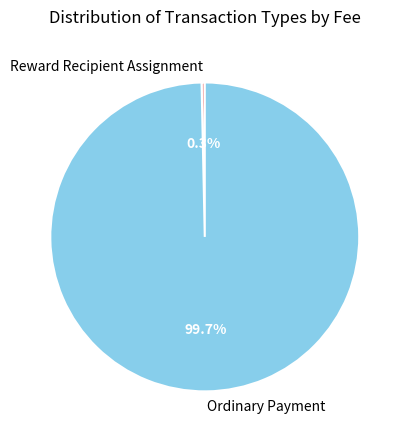

How many segments does this pie chart have?

2